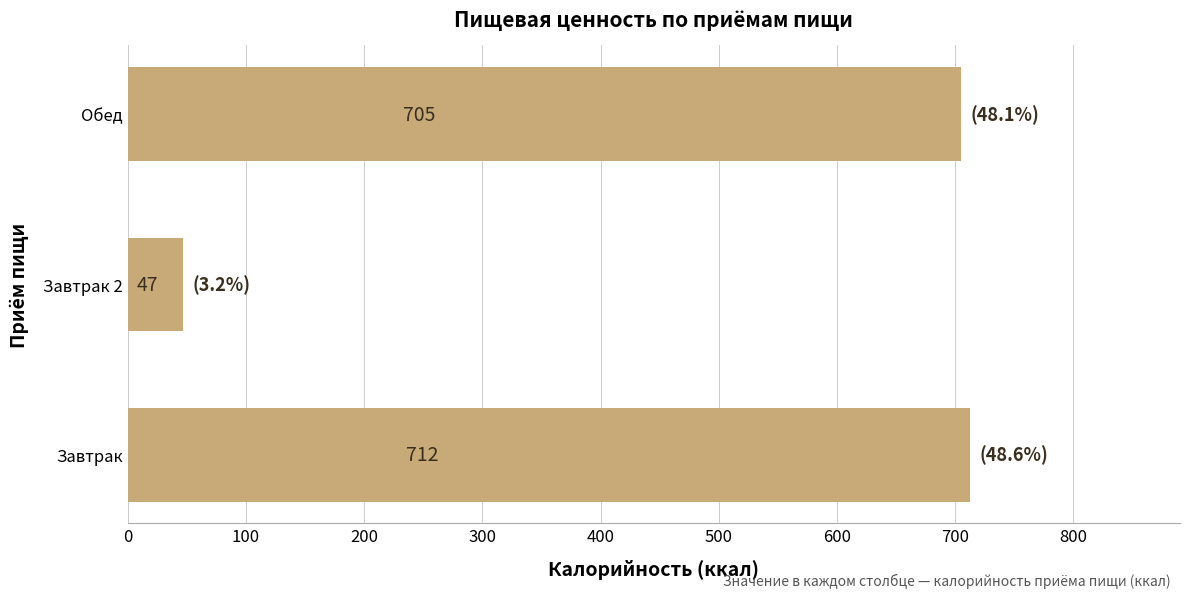

How many data points does each series have?

3